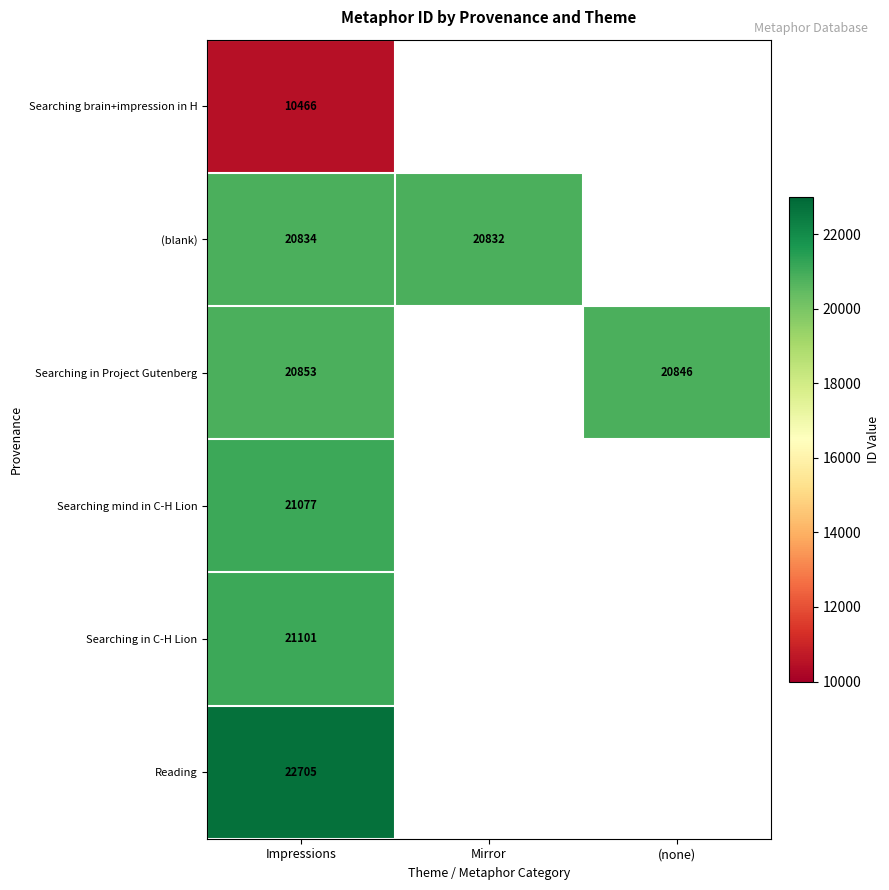

At which category is the sum across all series the highest?

Impressions